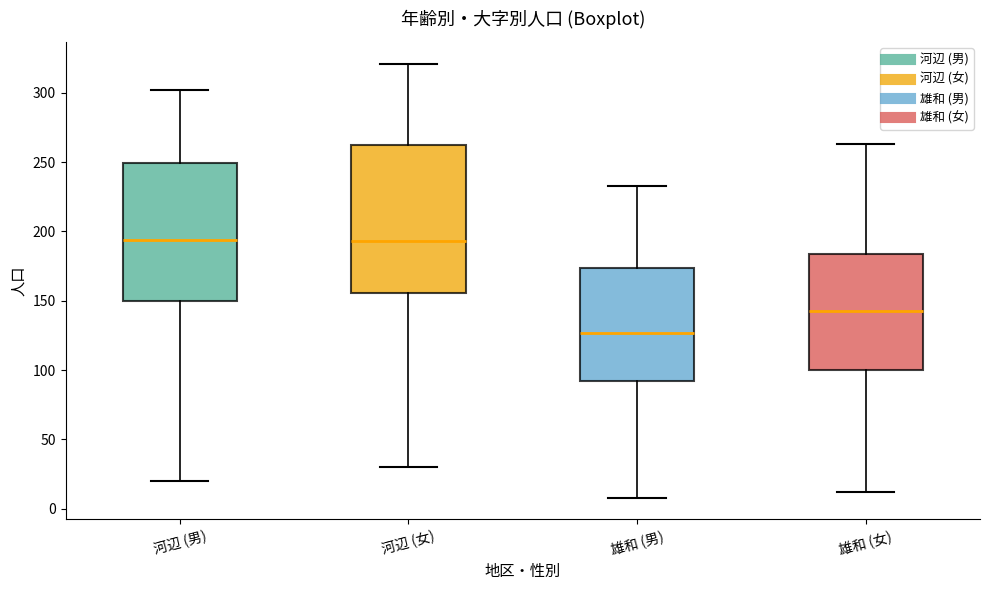

Reading left to right, read every box against the y-axis: the position of its median line, the range the box covers, and the ends of its whiskers. The values are not printed on the chart, so give them approximately, as read against the axis.

河辺 (男): median 195, box 150 to 250, whiskers 20 to 300
河辺 (女): median 195, box 155 to 260, whiskers 30 to 320
雄和 (男): median 125, box 90 to 175, whiskers 10 to 235
雄和 (女): median 145, box 100 to 185, whiskers 10 to 265